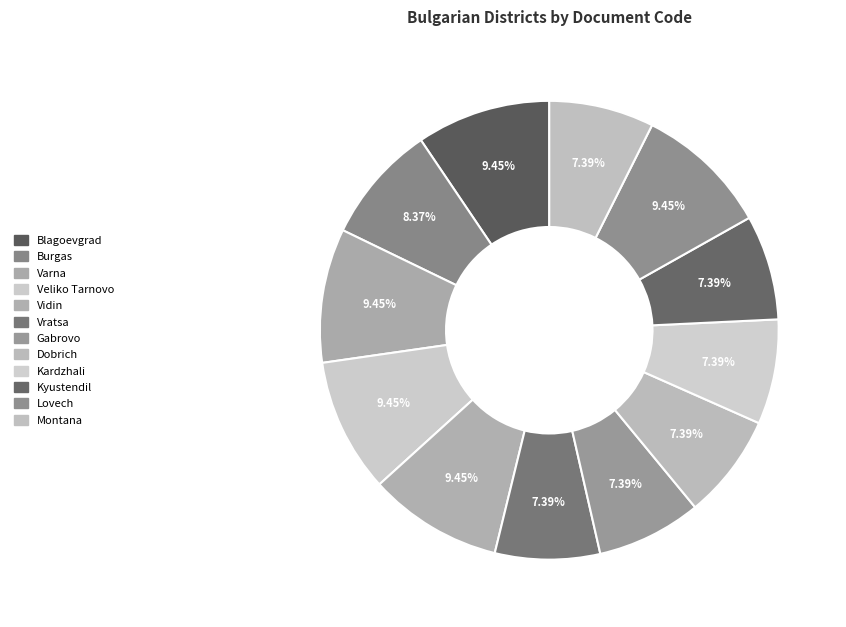

Is it true that Kyustendil is 15% of the pie?

False